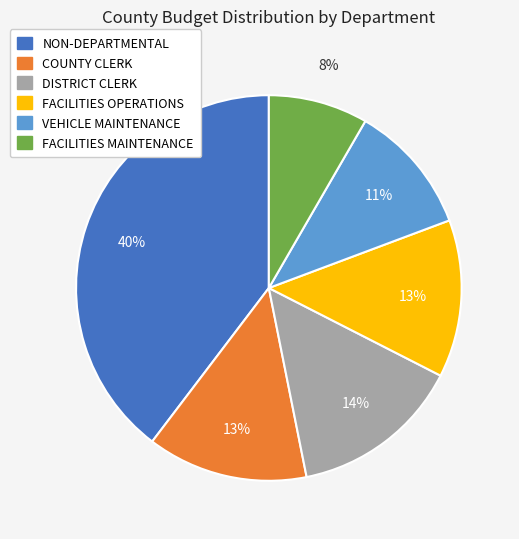

How many segments does this pie chart have?

6